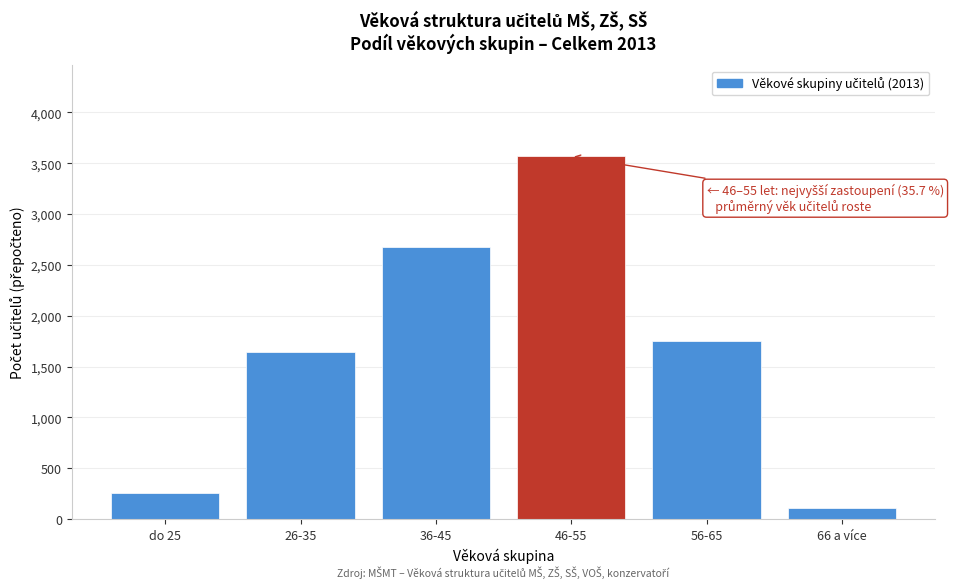

Reading left to right, what are all the values shown in this chart?

do 25=260.0	26-35=1641.0	36-45=2671.0	46-55=3571.0	56-65=1753.0	66 a více=104.0